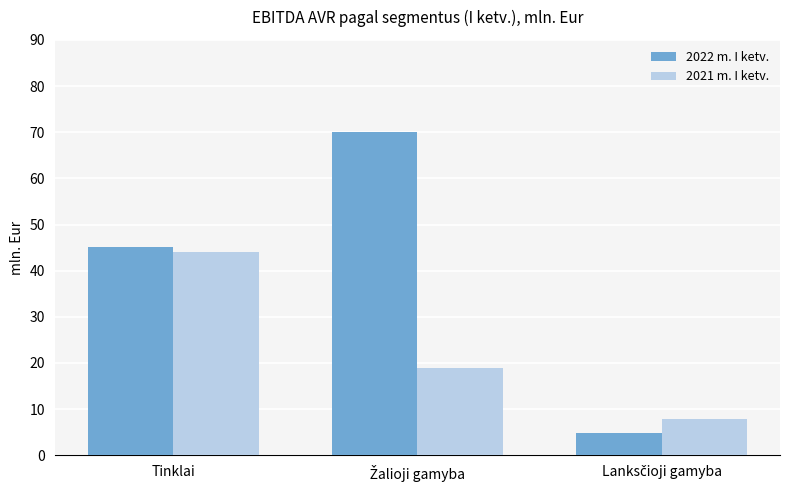

Rank the series by their average value, from highest to lowest.

2022 m. I ketv., 2021 m. I ketv.